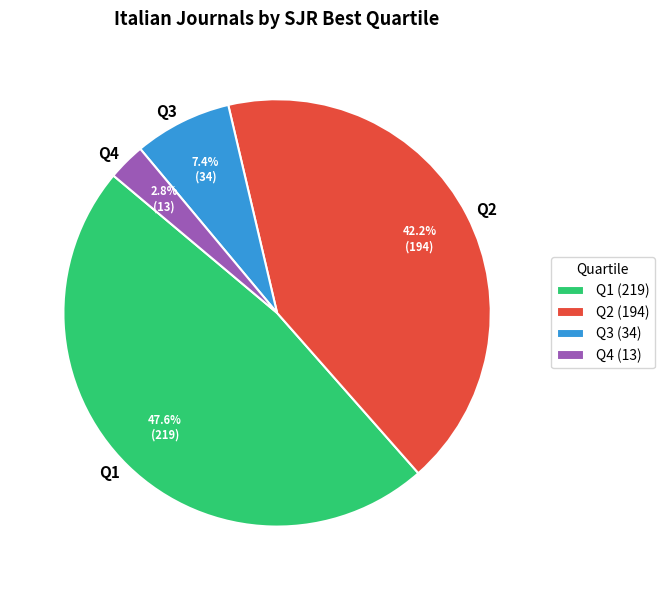

To the nearest percent, what is the average slice percentage?

25%